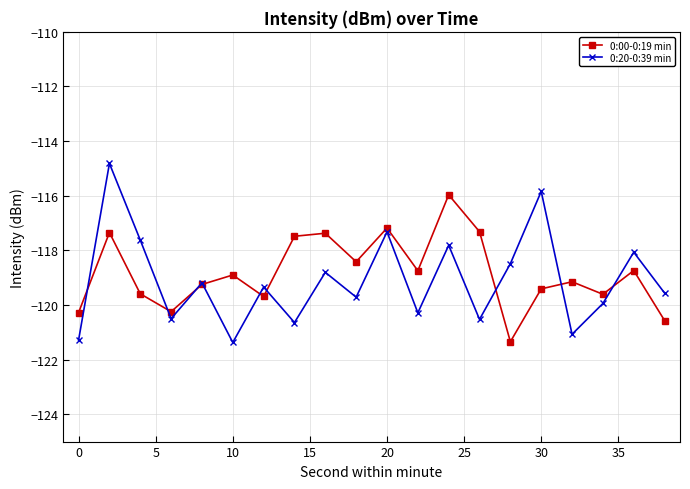

Rank the series by their maximum value, from lowest to highest.

0:00-0:19 min, 0:20-0:39 min